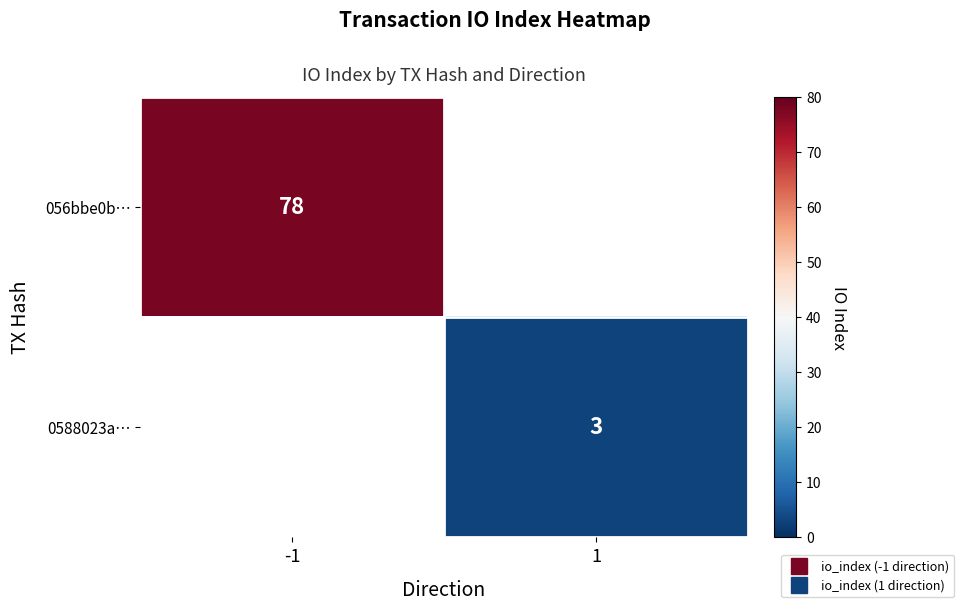

List the series in order of their peak value, highest first.

056bbe0b…, 0588023a…